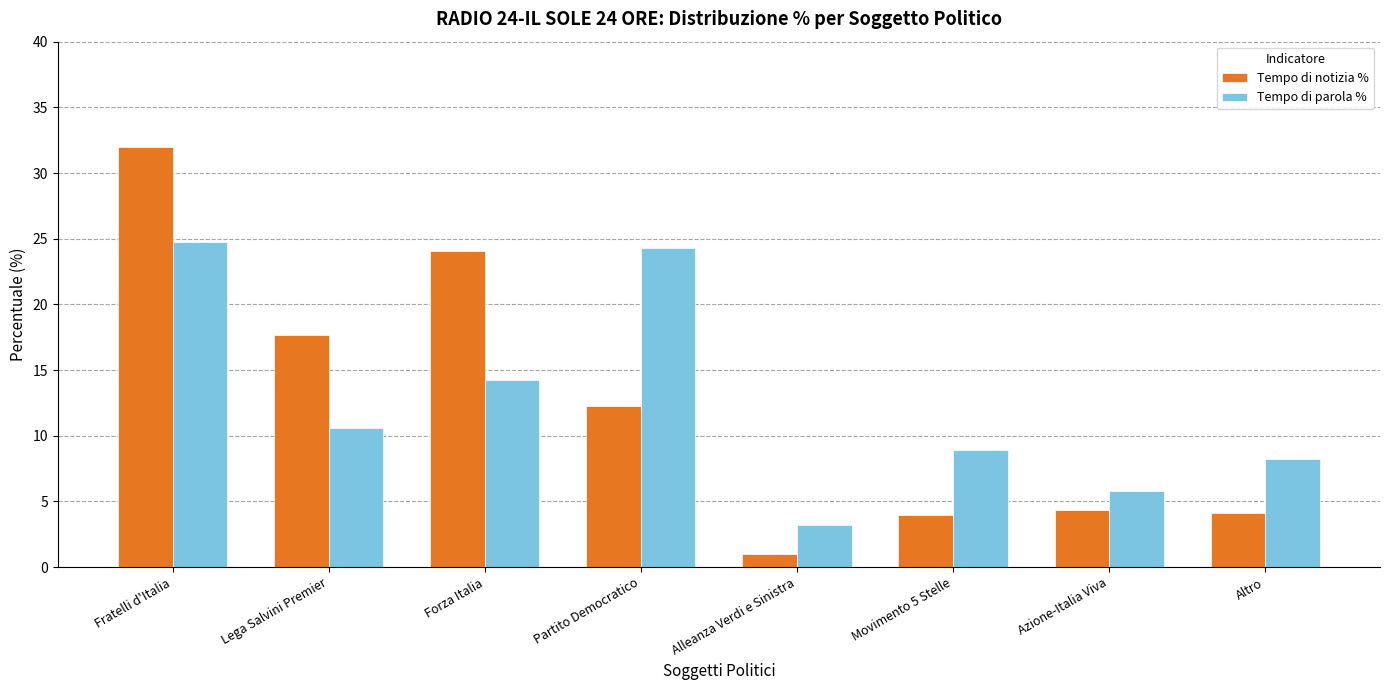

What is the highest value of the Tempo di parola % series?

24.7